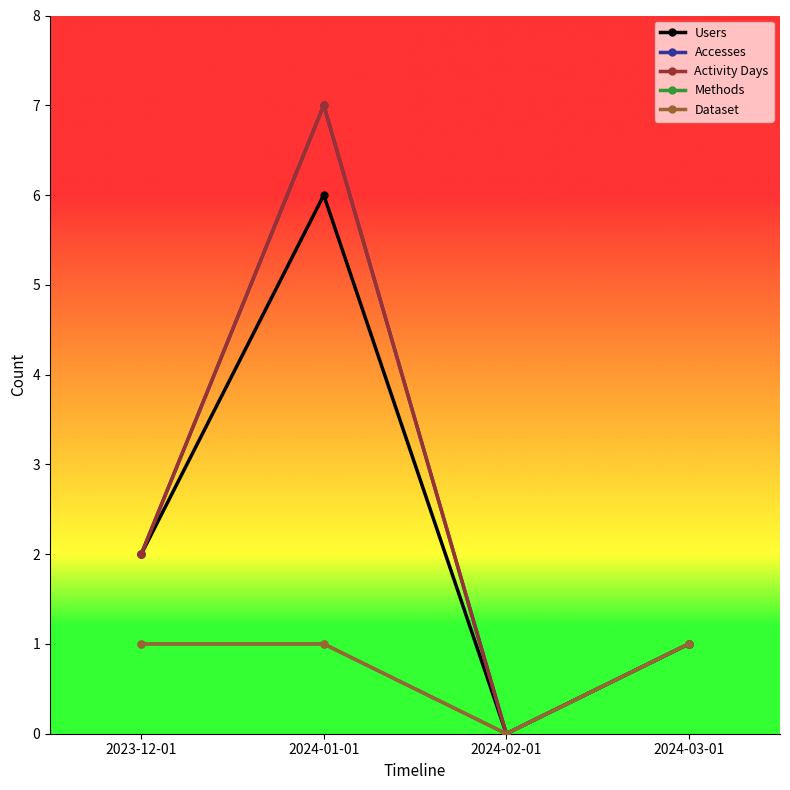

At which category does Activity Days reach its first local peak?

2024-01-01